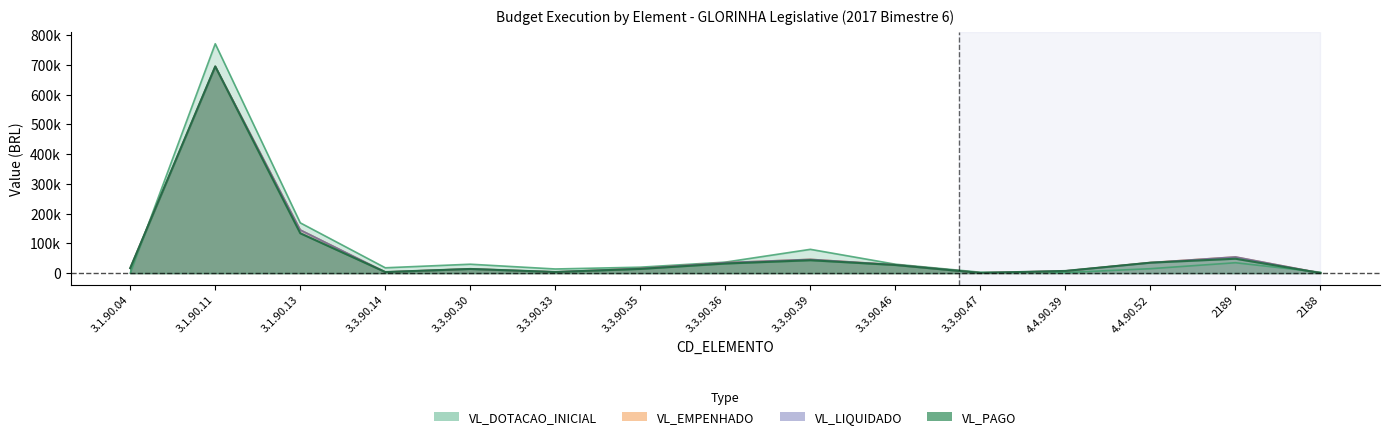

What is the total value across all series at 4.4.90.39?

24200.0